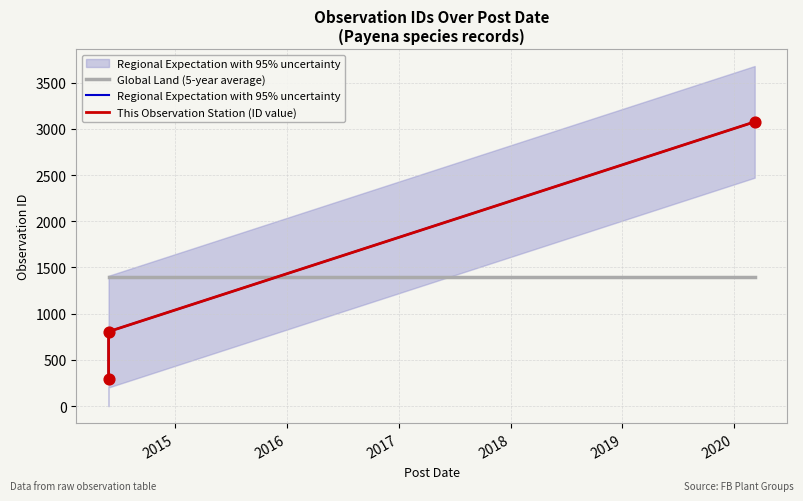

At how many categories does at least one series exceed 1678?

1